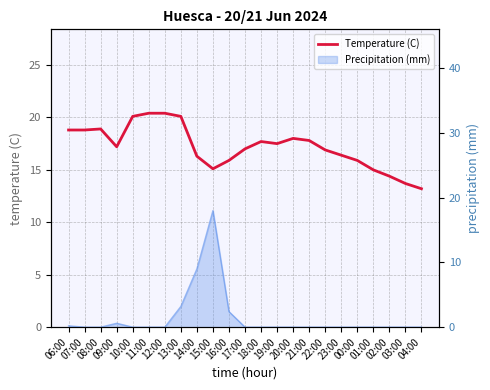

At which label is the value closest to 16?

16:00